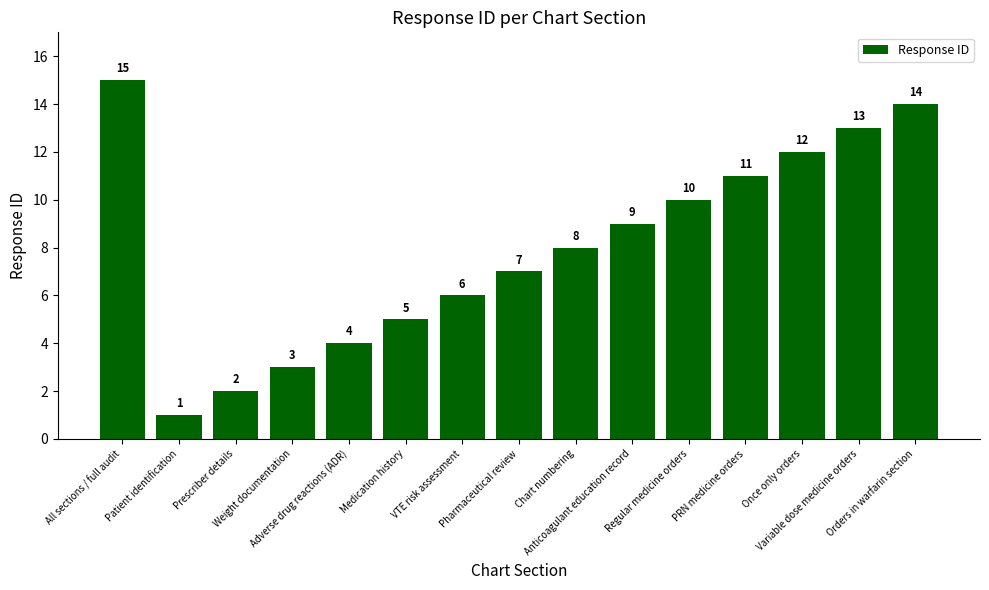

Between PRN medicine orders and Patient identification, which is larger?

PRN medicine orders